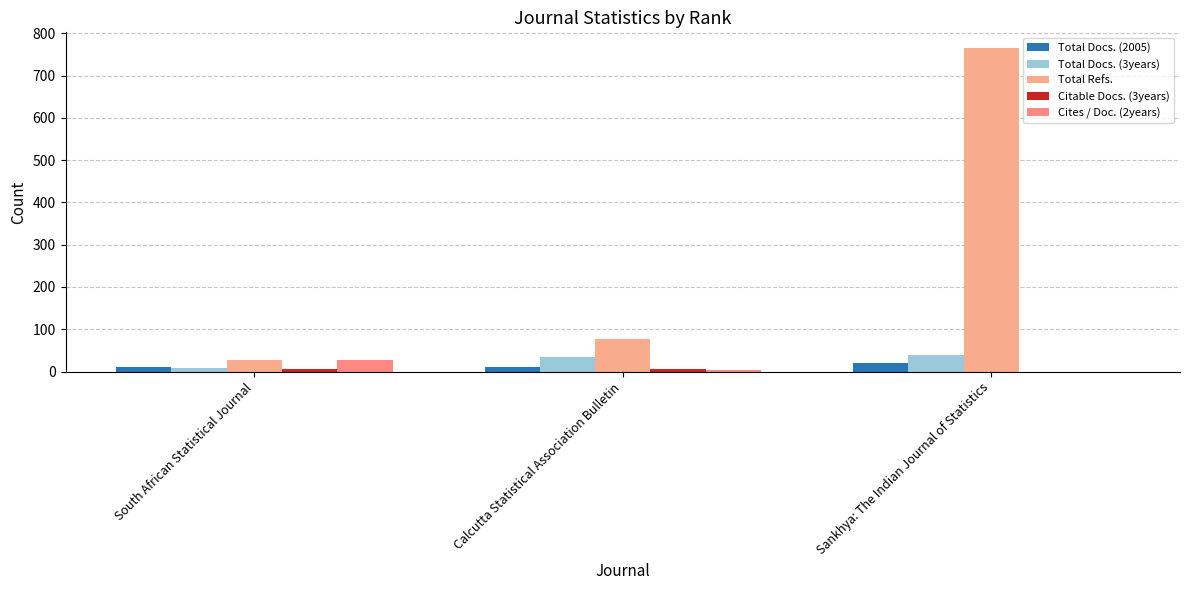

Between Sankhya: The Indian Journal of Statistics and South African Statistical Journal, which is larger?

Sankhya: The Indian Journal of Statistics